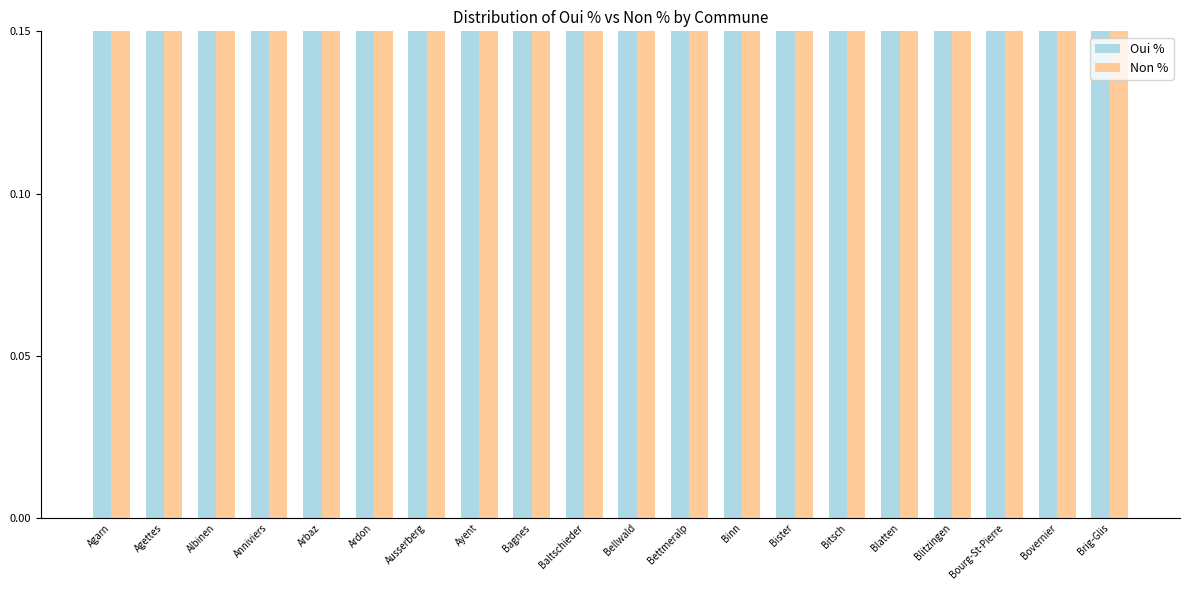

What is the total value across all series at Albinen?

1.0